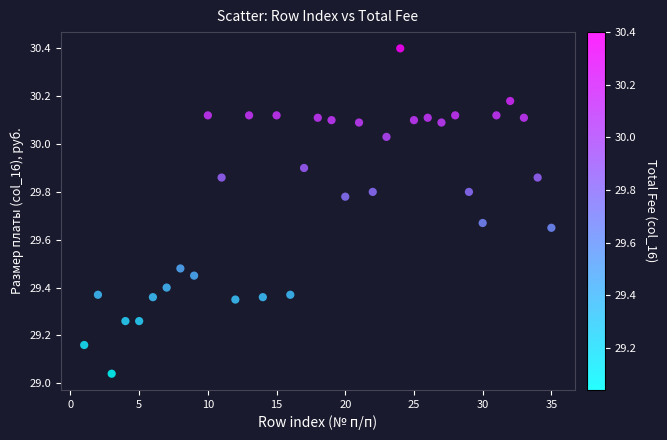

What is the range of X values (max minus min)?

34.0